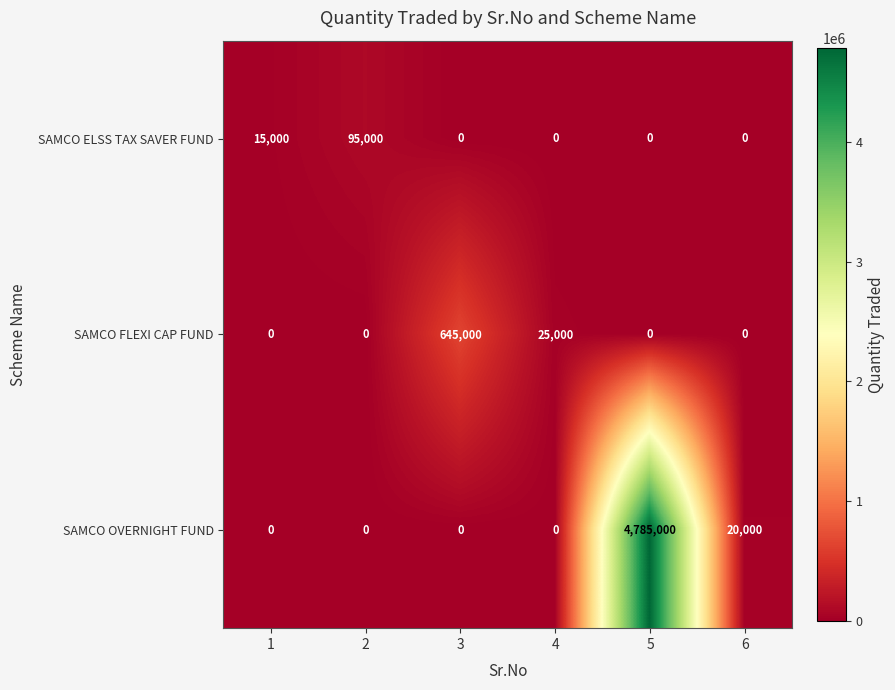

Reading left to right, what are all the values shown in this chart?

SAMCO ELSS TAX SAVER FUND: 1=15000	2=95000	3=0	4=0	5=0	6=0
SAMCO FLEXI CAP FUND: 1=0	2=0	3=645000	4=25000	5=0	6=0
SAMCO OVERNIGHT FUND: 1=0	2=0	3=0	4=0	5=4785000	6=20000